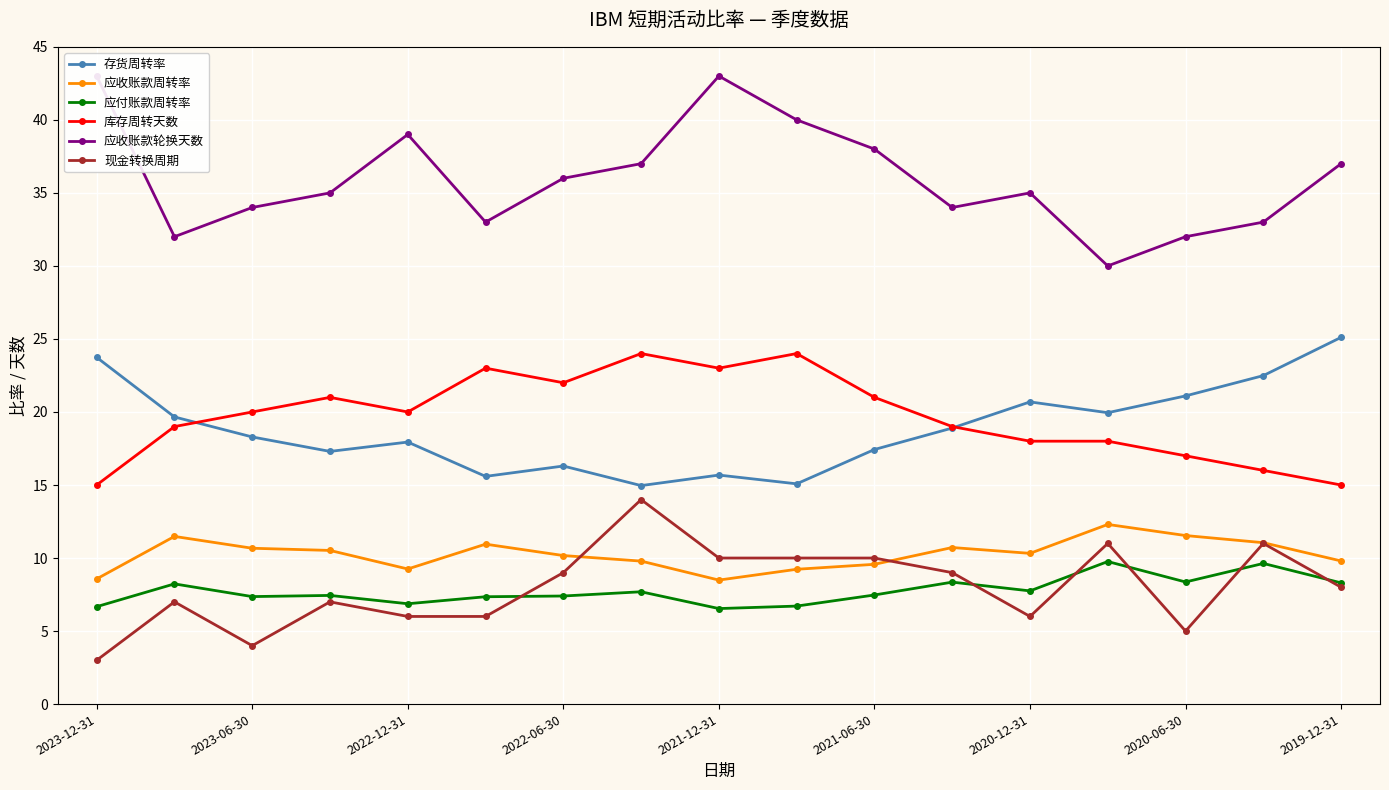

Which series ends up on top after the final intersection of 现金转换周期 and 应付账款周转率?

应付账款周转率